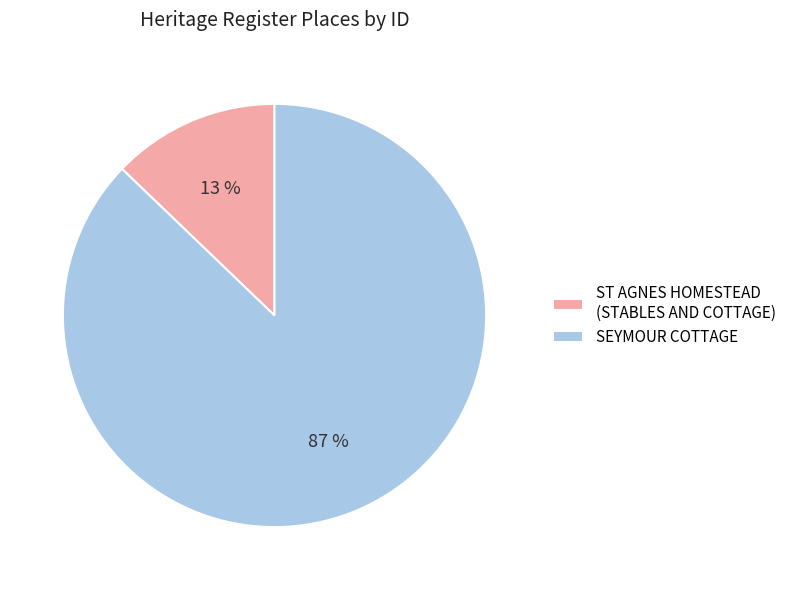

To the nearest percent, what is the difference between the largest and smallest slice percentages?

74%